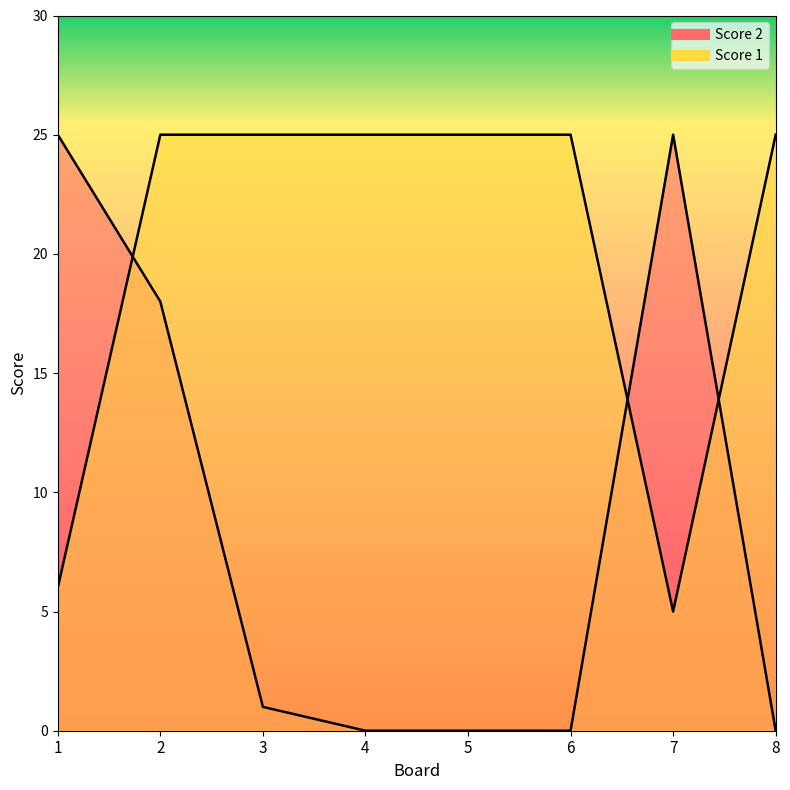

How many intersections are there between Score 2 and Score 1?

3